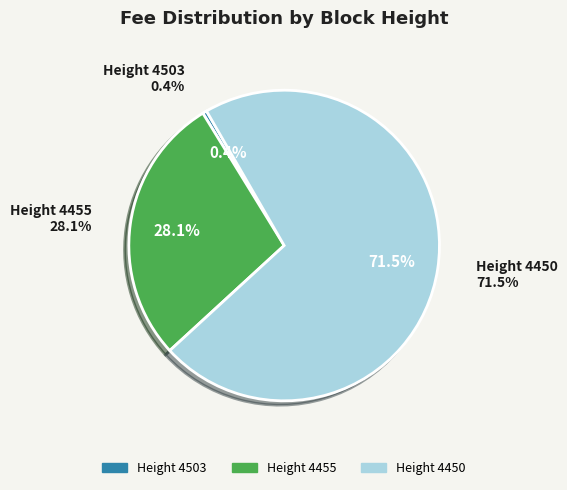

What is the largest slice in the pie chart?

4450